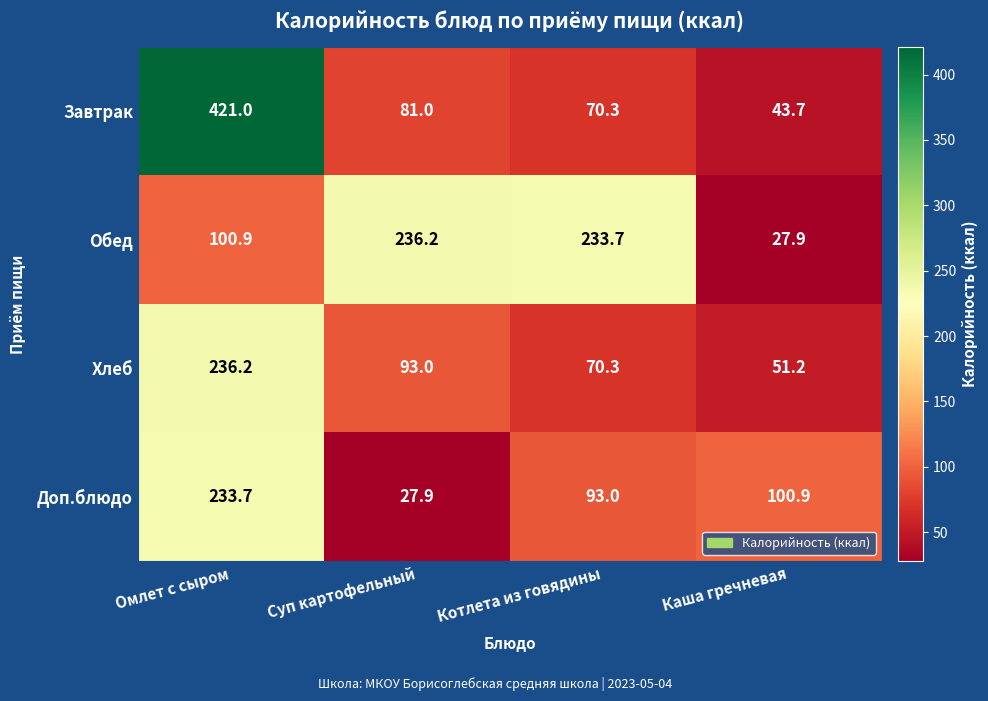

How many series are shown in this chart?

4